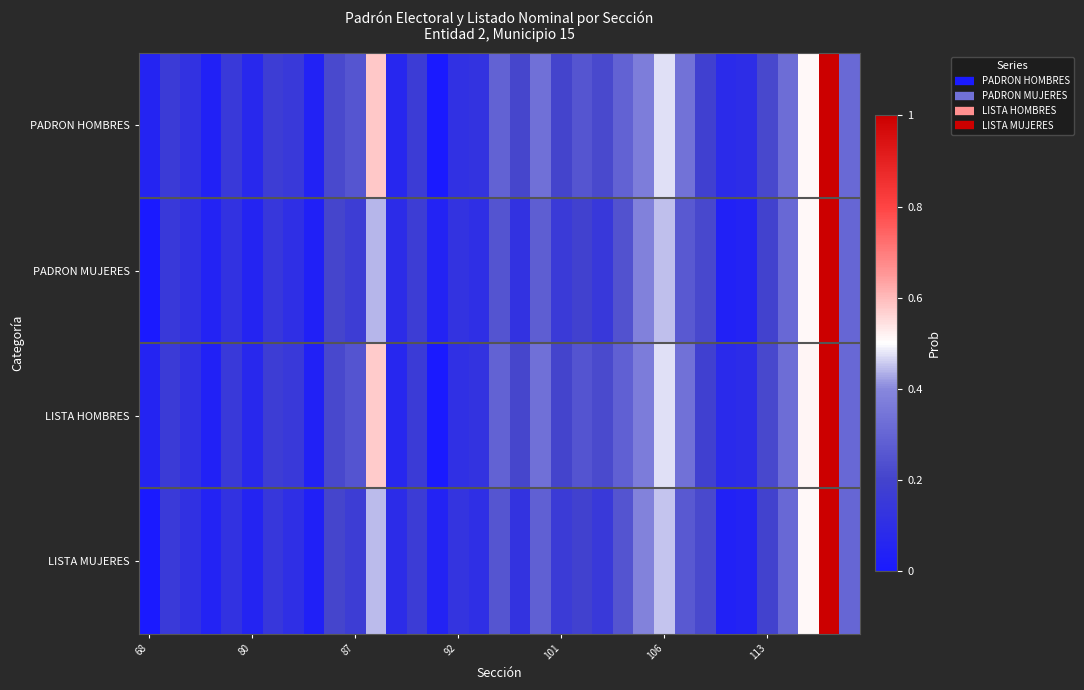

Reading left to right, list all the values displayed in this chart.

PADRON HOMBRES: 0.1	0.2	0.1	0.0	0.2	0.1	0.2	0.2	0.0	0.2	0.3	0.6	0.1	0.2	0.0	0.1	0.1	0.3	0.2	0.3	0.2	0.3	0.2	0.3	0.4	0.5	0.3	0.2	0.1	0.1	0.2	0.3	0.5	1.0	0.3
PADRON MUJERES: 0.0	0.2	0.1	0.0	0.1	0.1	0.1	0.1	0.0	0.2	0.2	0.4	0.1	0.2	0.0	0.1	0.1	0.2	0.1	0.3	0.2	0.2	0.1	0.2	0.4	0.4	0.3	0.2	0.0	0.0	0.2	0.3	0.5	1.0	0.3
LISTA HOMBRES: 0.1	0.2	0.1	0.0	0.1	0.1	0.2	0.2	0.0	0.2	0.2	0.6	0.1	0.2	0.0	0.1	0.1	0.3	0.2	0.3	0.2	0.2	0.2	0.3	0.4	0.5	0.3	0.2	0.1	0.1	0.2	0.3	0.5	1.0	0.3
LISTA MUJERES: 0.0	0.2	0.1	0.0	0.1	0.1	0.1	0.1	0.0	0.2	0.2	0.4	0.1	0.2	0.0	0.1	0.1	0.3	0.1	0.3	0.2	0.2	0.1	0.2	0.4	0.4	0.3	0.2	0.0	0.0	0.2	0.3	0.5	1.0	0.3